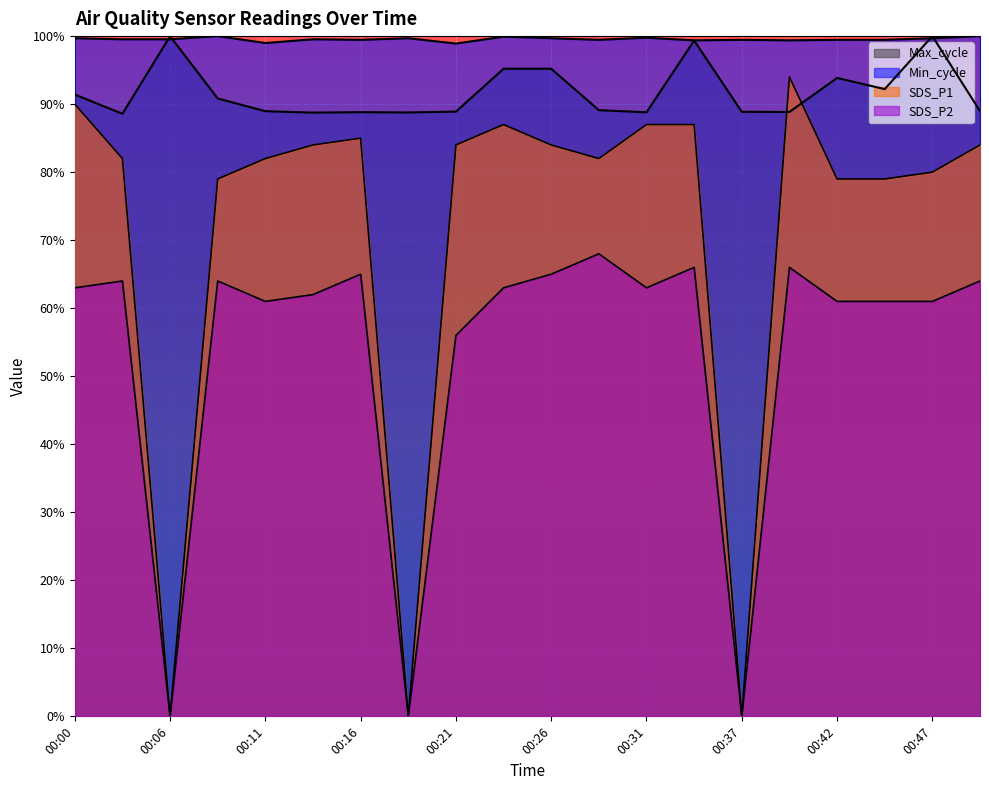

How many interior local valleys does the SDS_P2 series have?

5